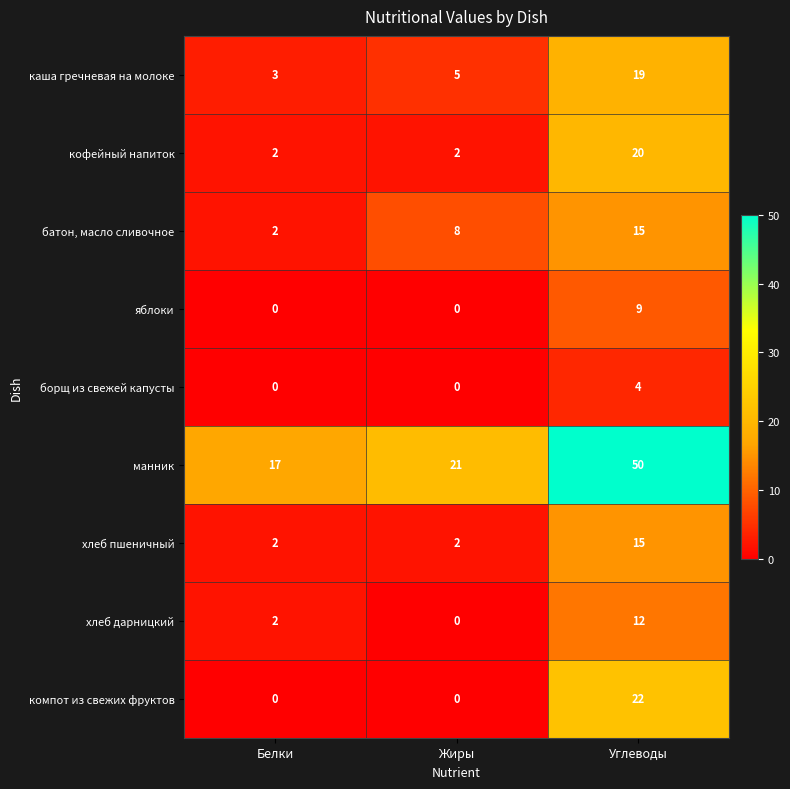

List the labels in order of каша гречневая на молоке value, smallest first.

Белки, Жиры, Углеводы